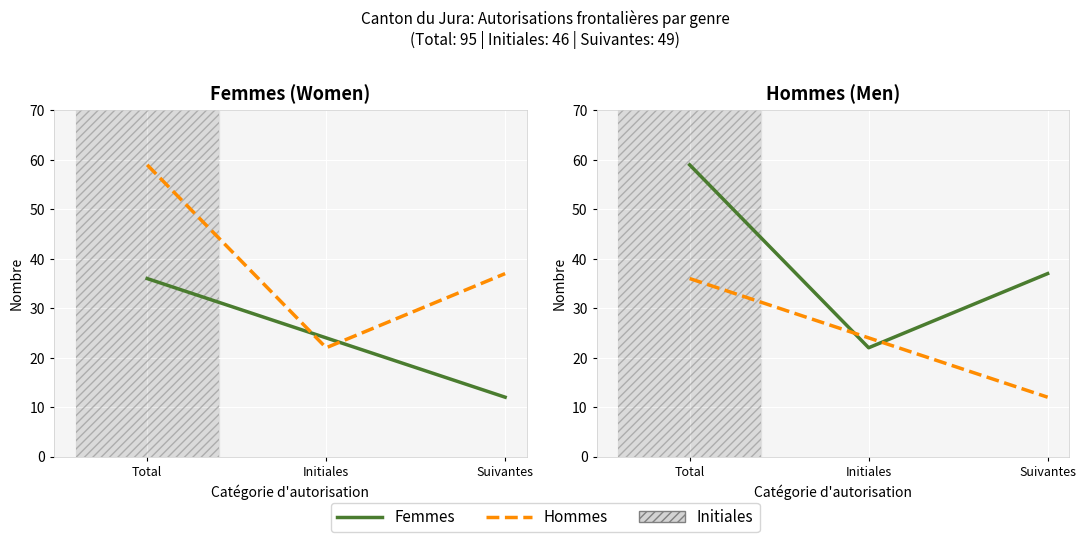

What is the approximate value of Femmes at Initiales?

24